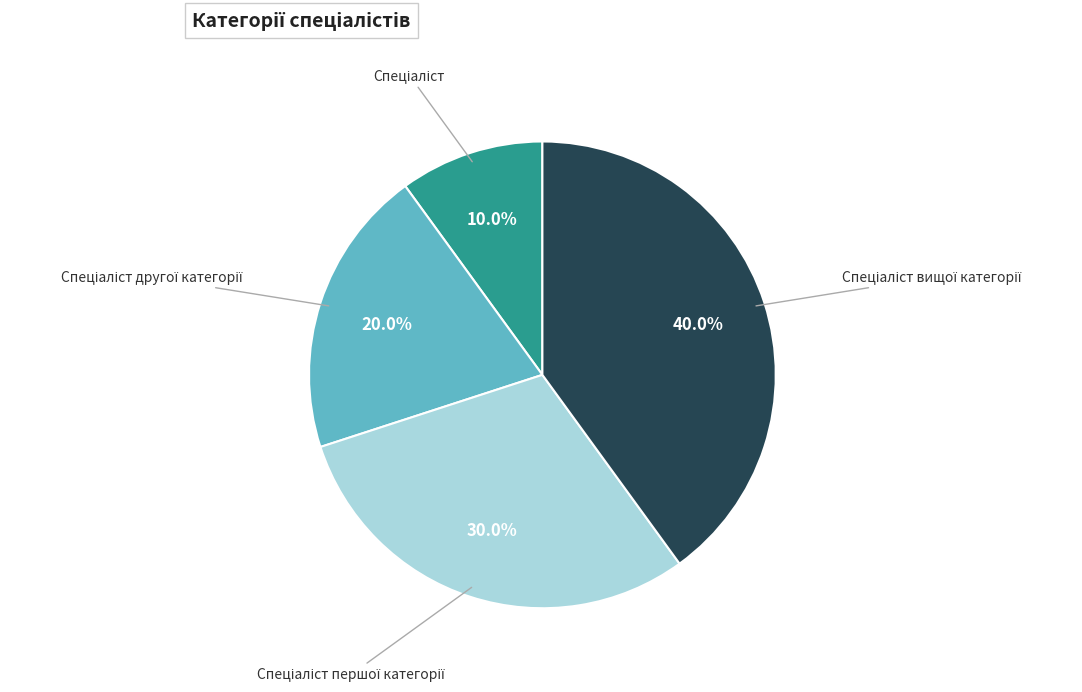

Is there a majority slice in this chart?

No